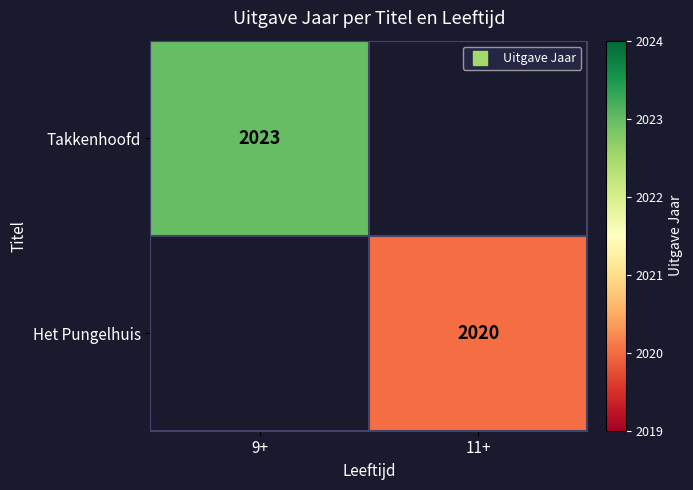

At how many categories does at least one series exceed 2021?

1